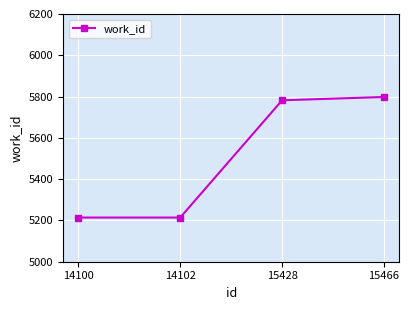

Reading left to right, list all the values displayed in this chart.

5214	5214	5782	5798